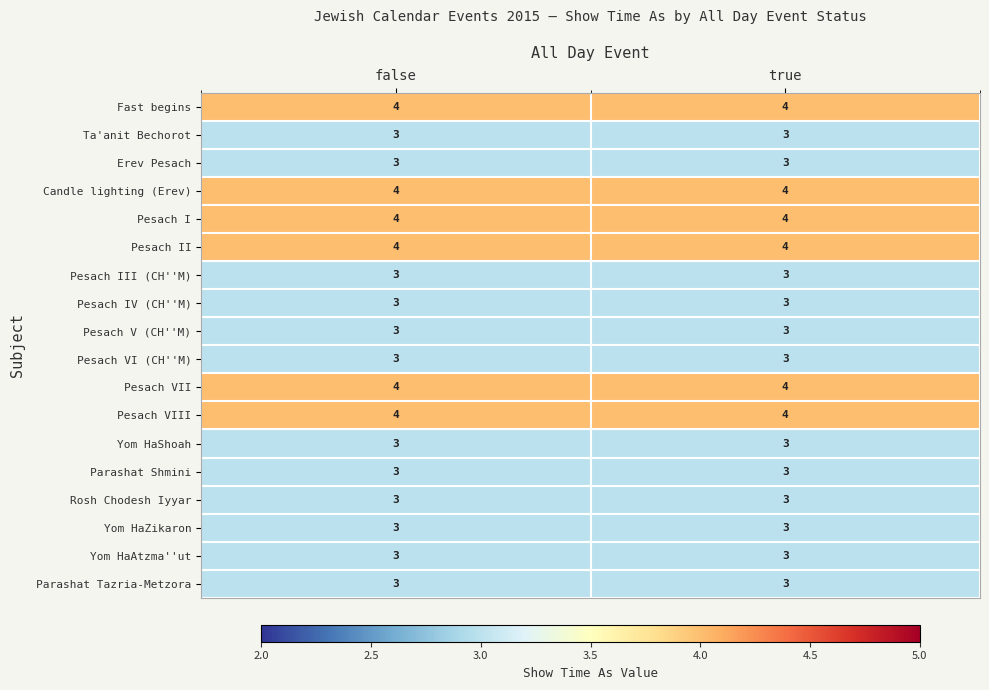

Is it true that Rosh Chodesh Iyyar equals 3 at false?

True